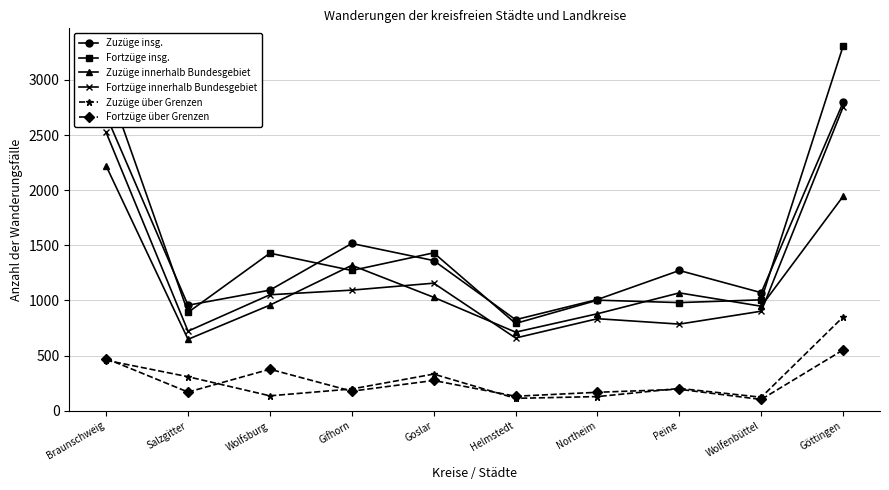

At Göttingen, list the series in order from smallest to largest.

Fortzüge über Grenzen, Zuzüge über Grenzen, Zuzüge innerhalb Bundesgebiet, Fortzüge innerhalb Bundesgebiet, Zuzüge insg., Fortzüge insg.